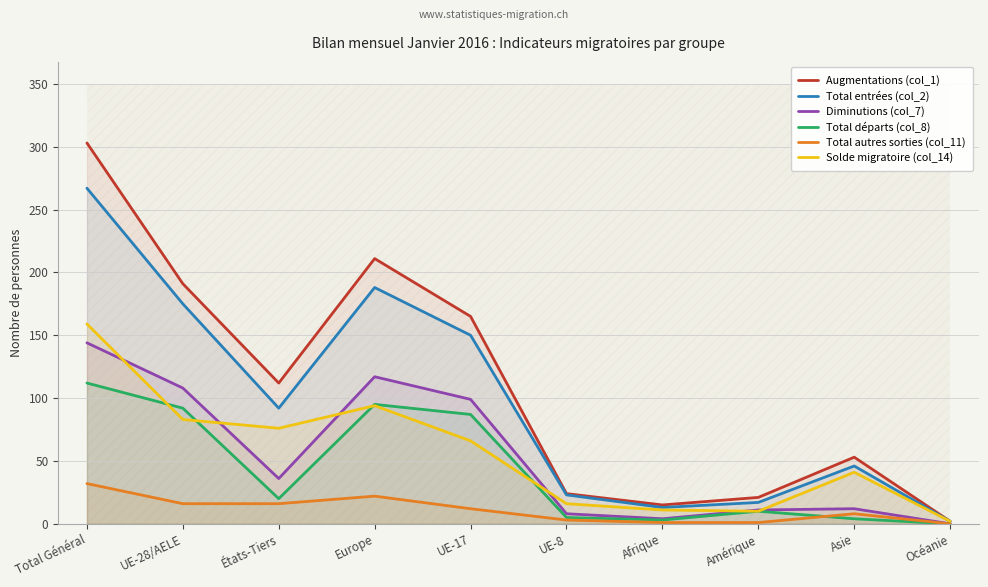

True or false: Augmentations (col_1) and Diminutions (col_7) intersect in this chart.

False